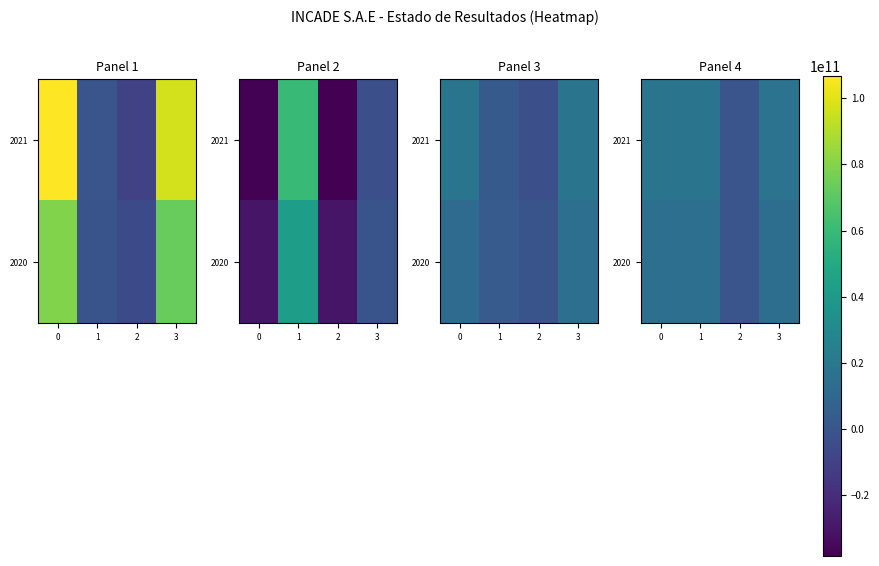

What is the difference between the highest and lowest values at 2?

144736578